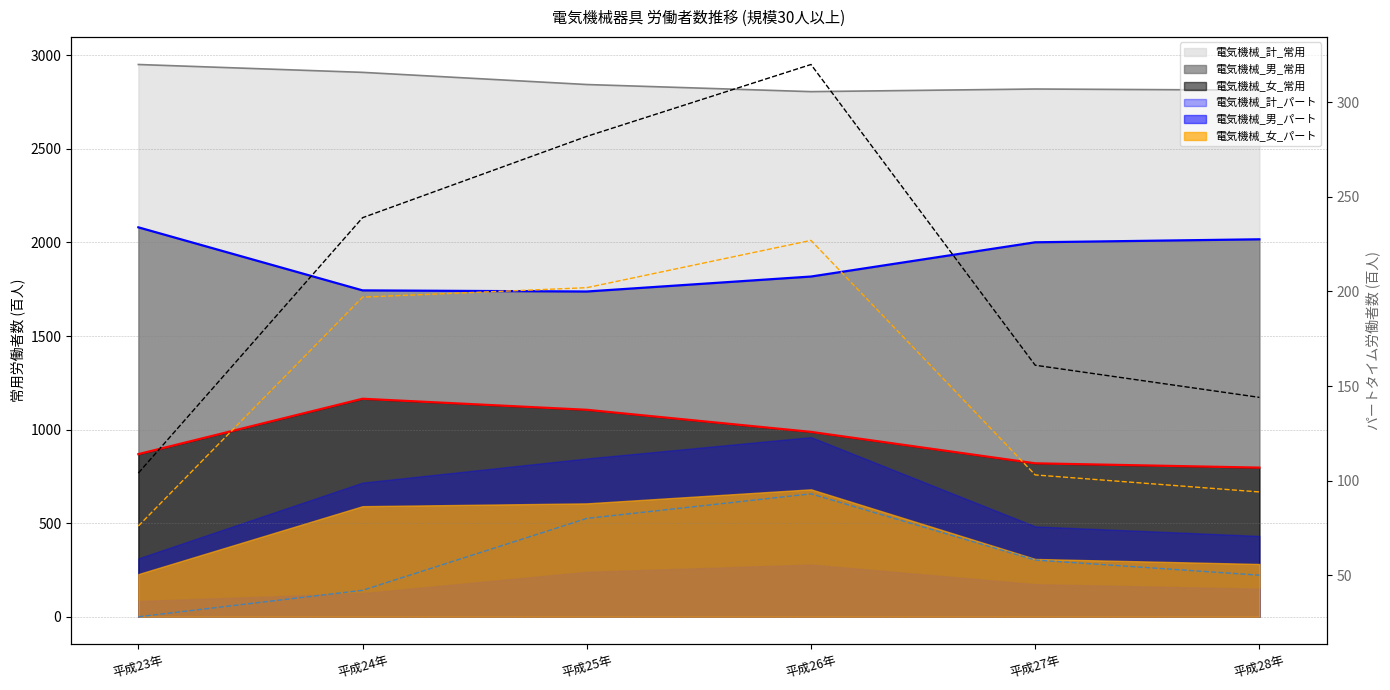

Which category has the highest value across all series?

平成23年